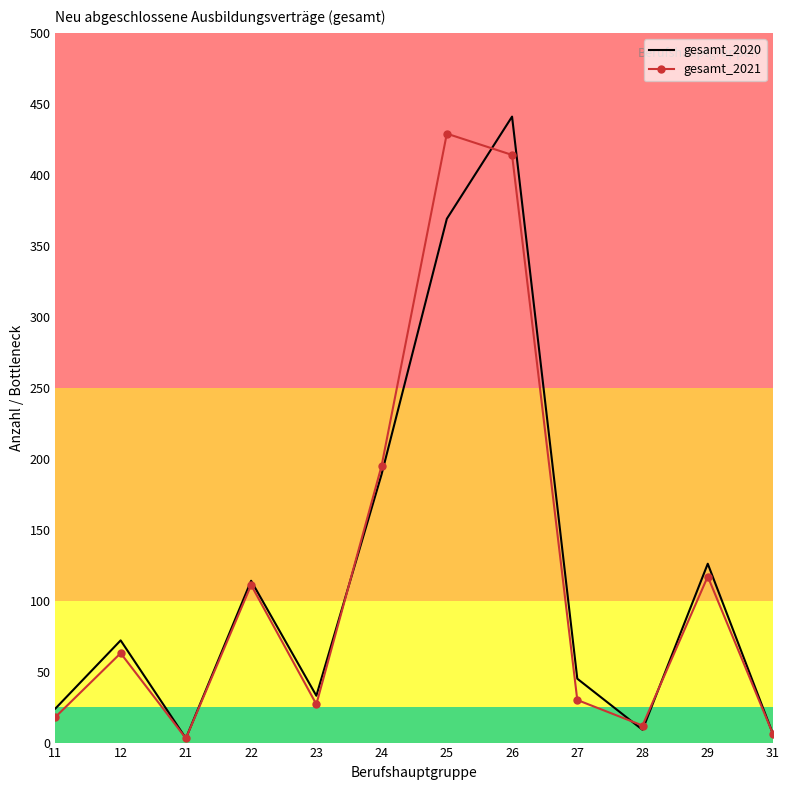

At which label does gesamt_2020 reach its peak?

26